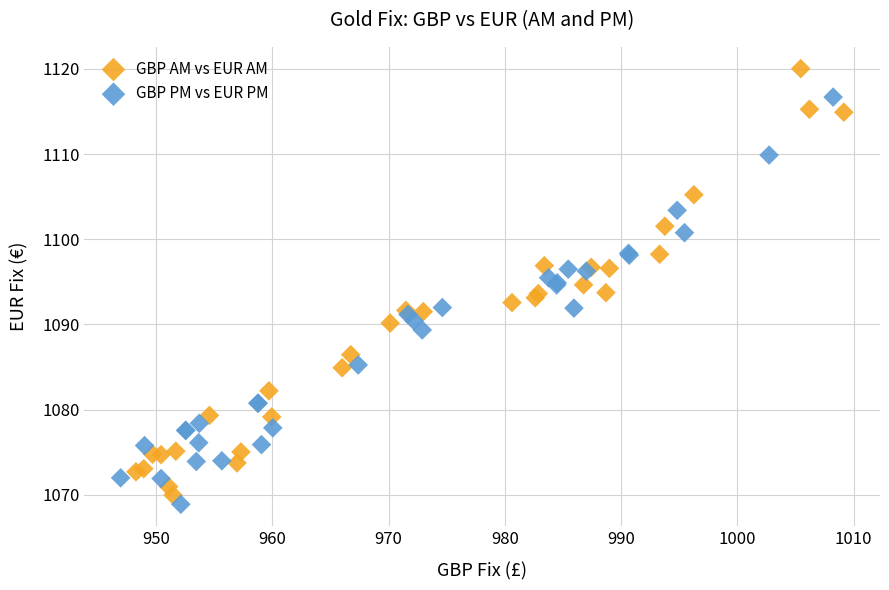

Which series reaches the maximum Y coordinate?

GBP AM vs EUR AM